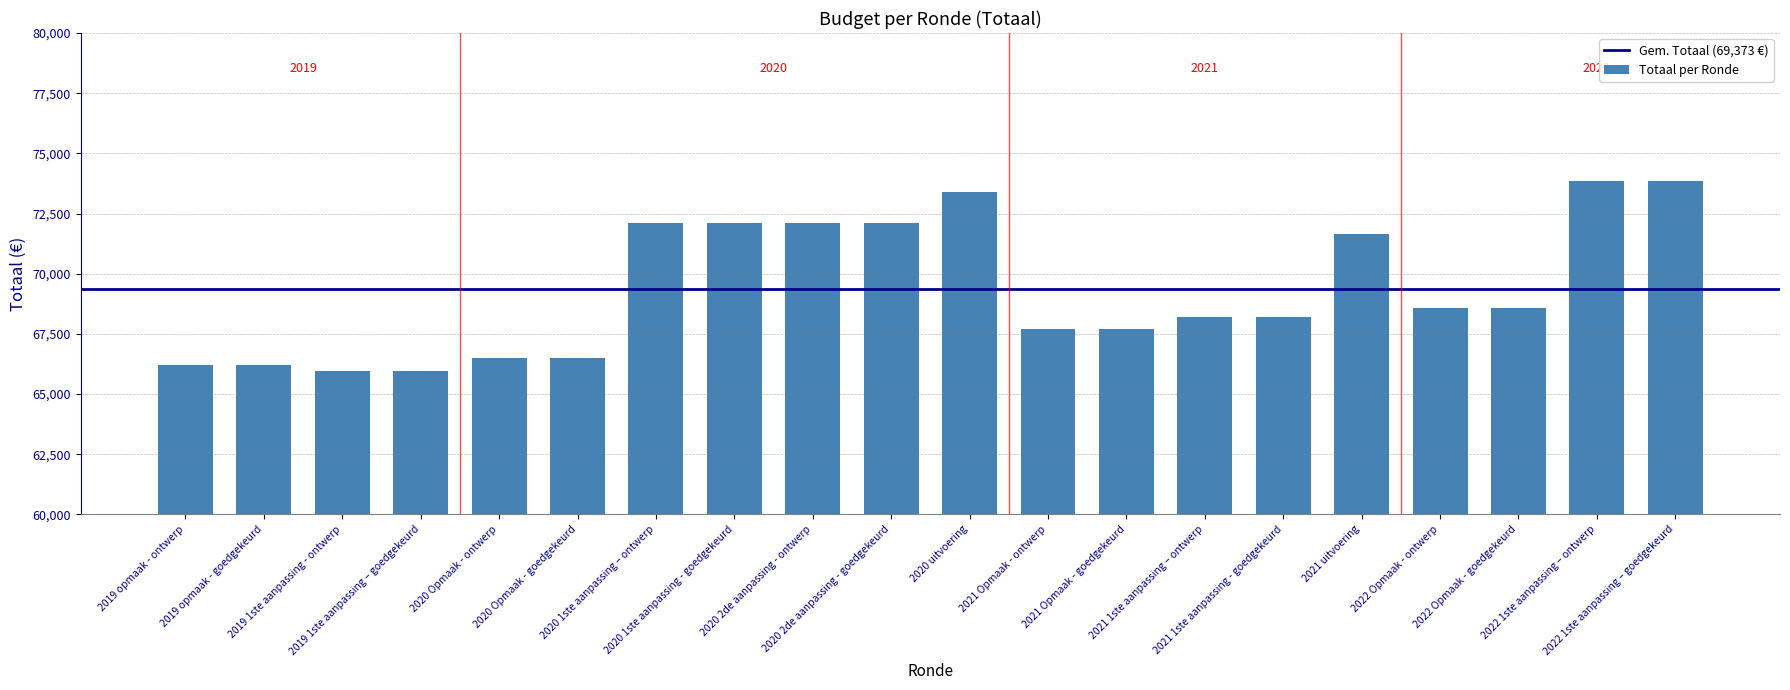

What is the average value?

69373